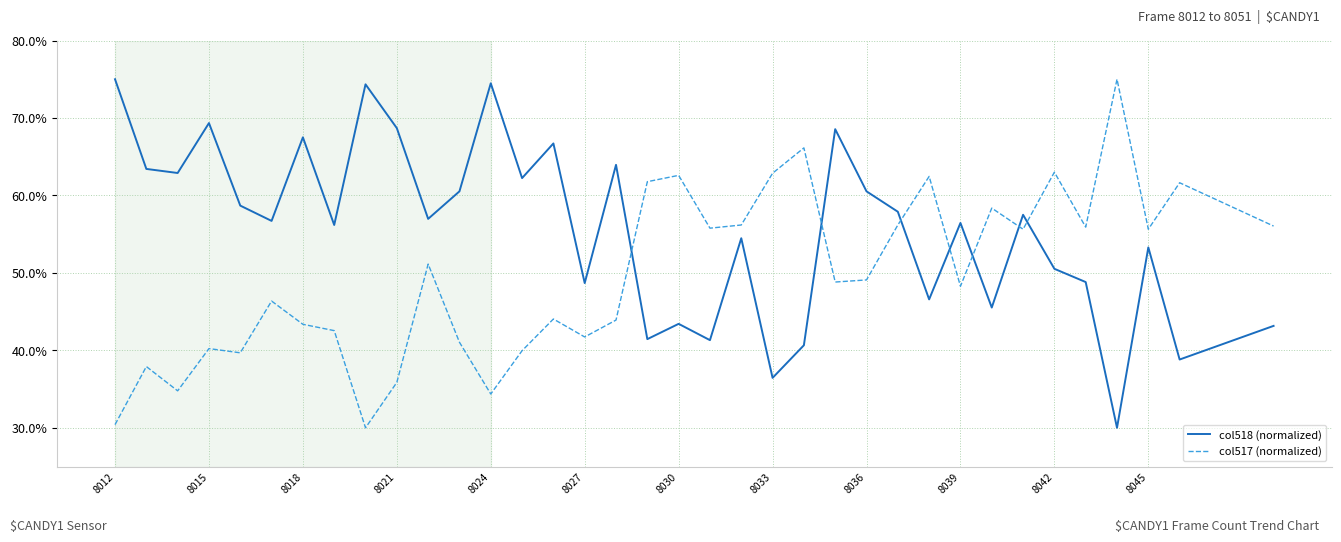

After their last crossing, which series has the higher values: col518 (normalized) or col517 (normalized)?

col517 (normalized)